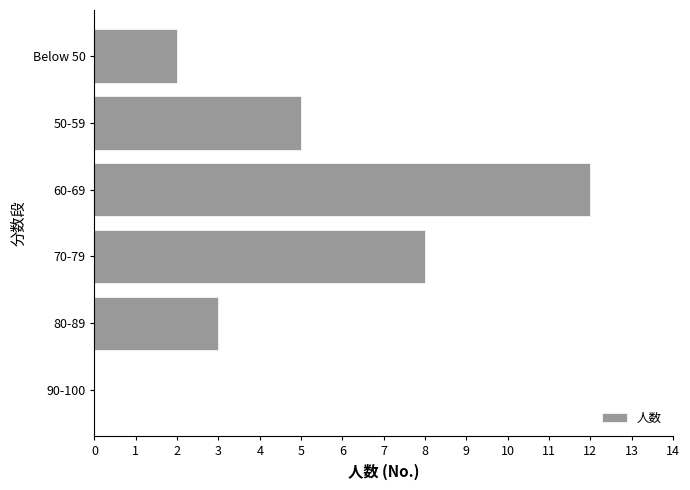

What is the sum of all values?

30